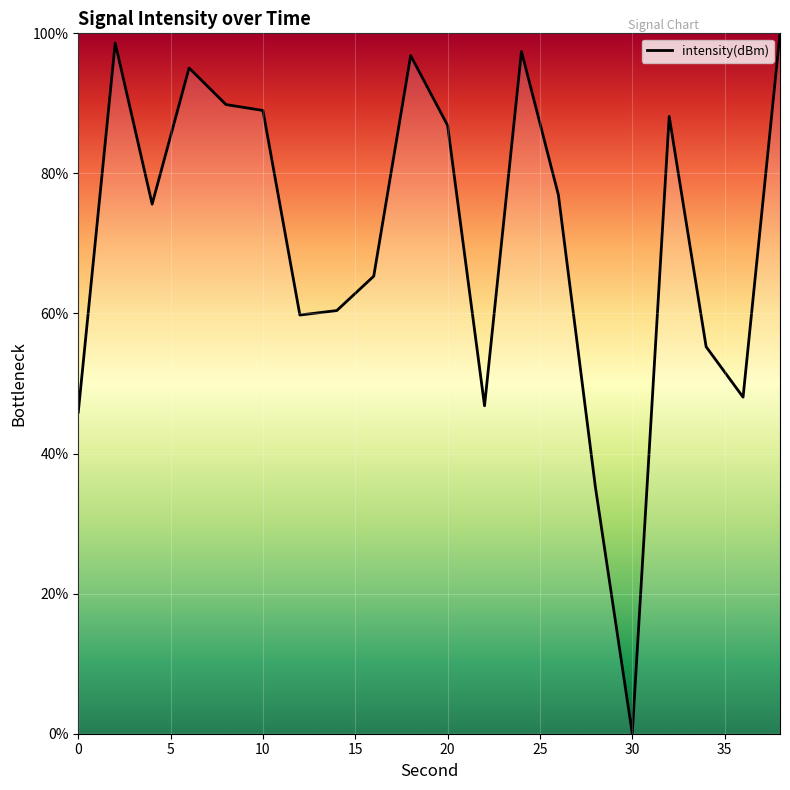

What is the maximum value shown in the chart?

100.0